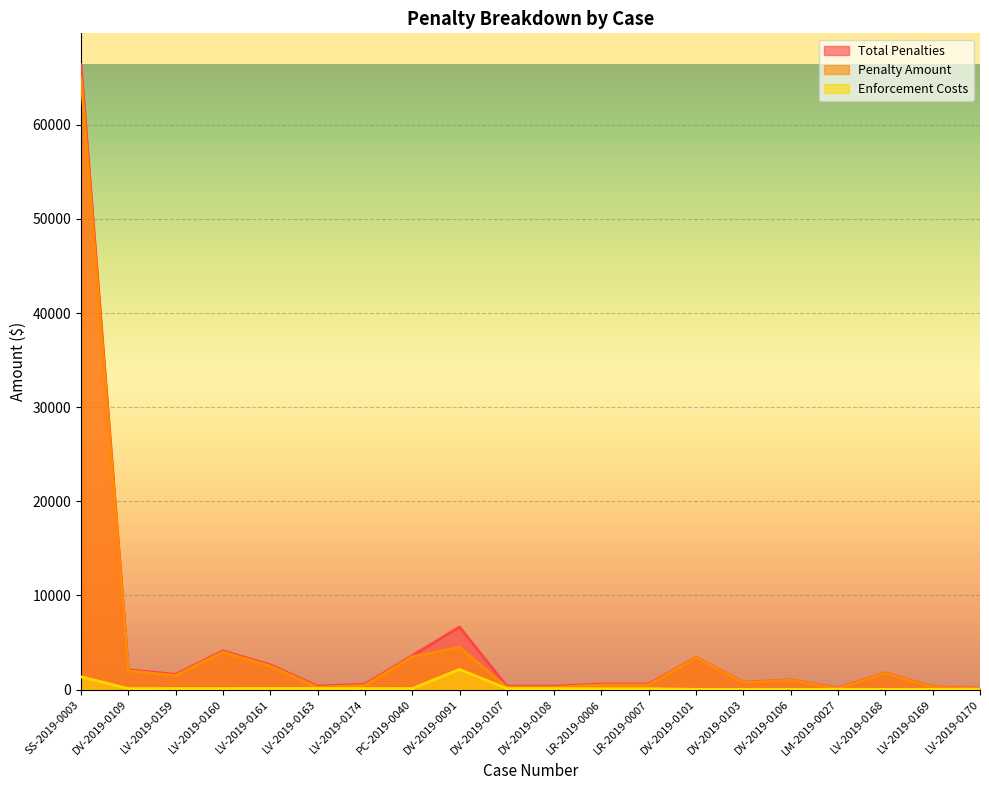

True or false: Penalty Amount and Enforcement Costs cross at least once.

False